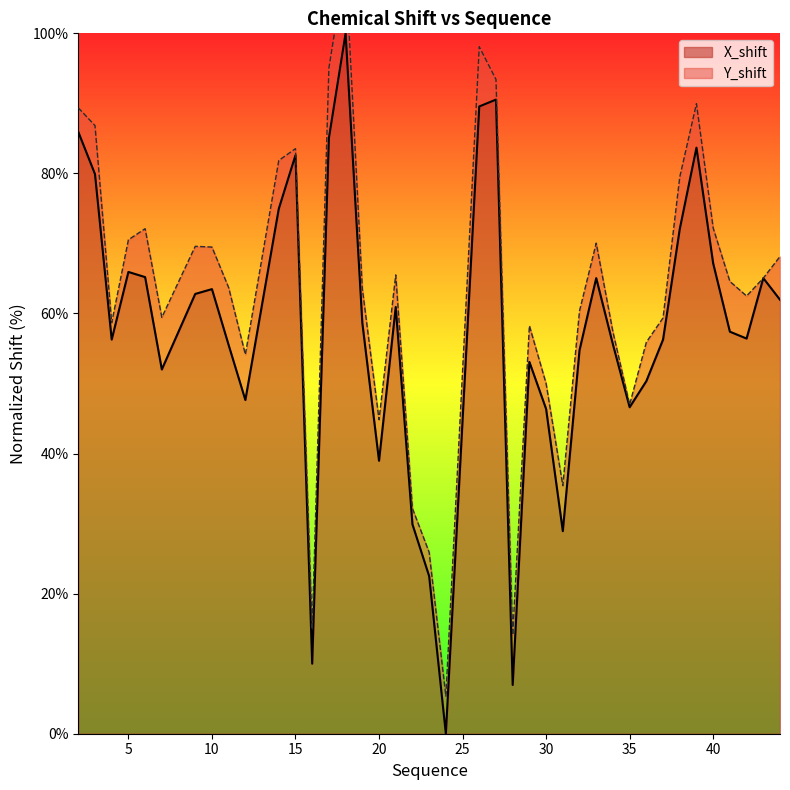

Which label corresponds to the smallest value in the chart?

24